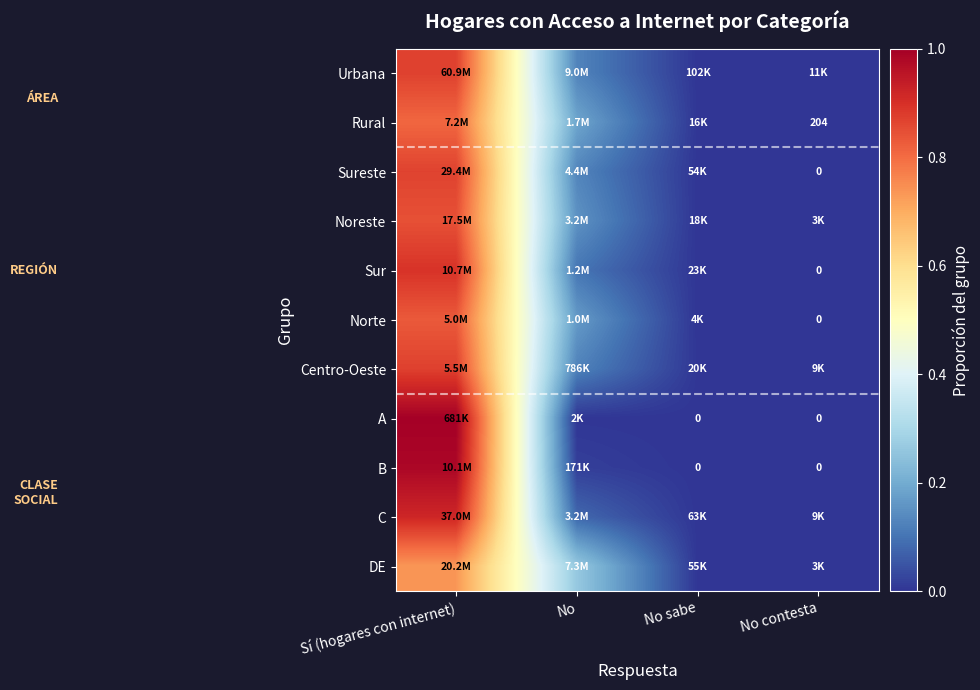

Which category has the highest value in the A series?

Sí (hogares con internet)